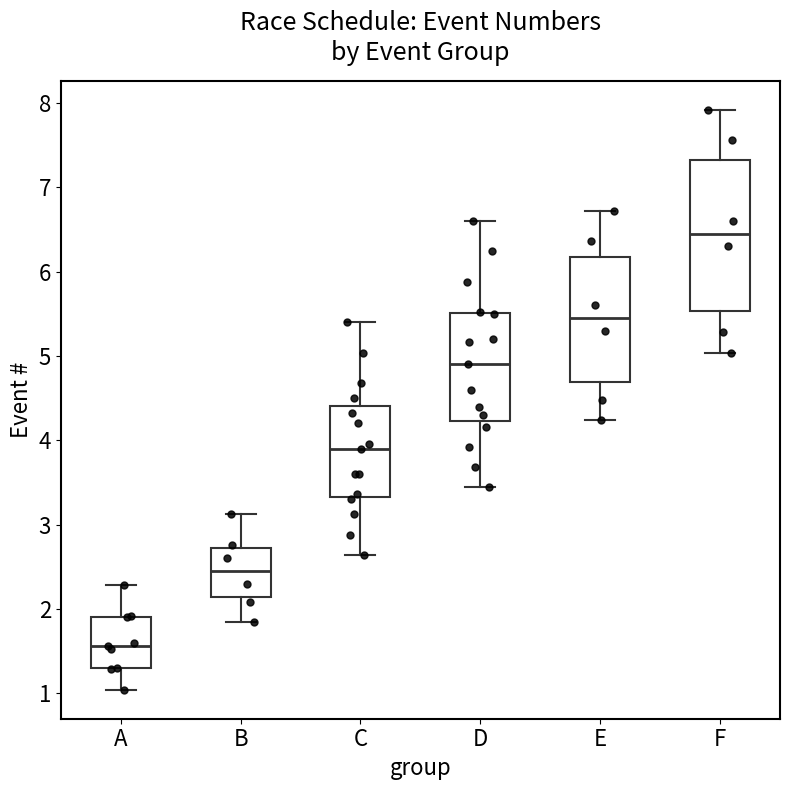

Comparing the boxes themselves (not the whiskers), which one is the tallest?

F